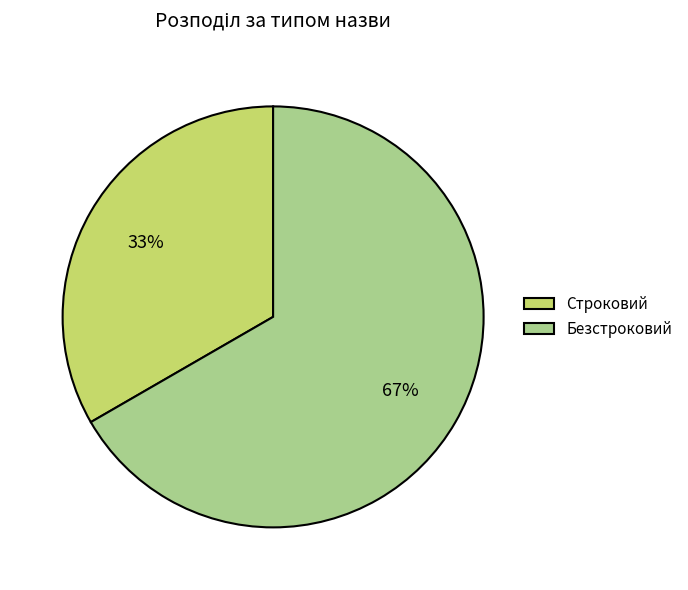

How many slices are in this pie chart?

2